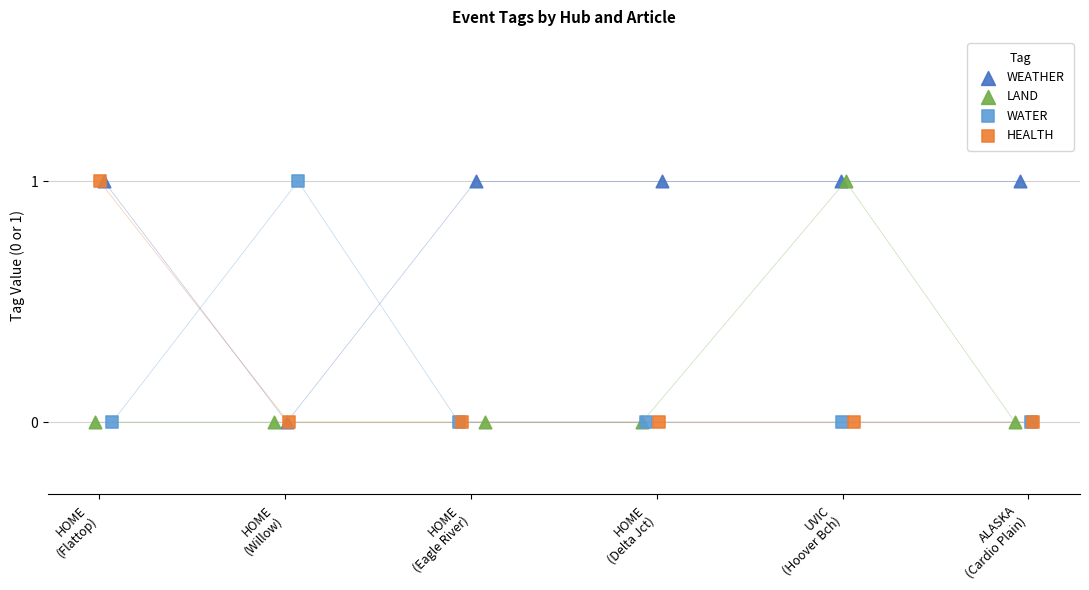

Which series reaches the maximum Y coordinate?

WEATHER